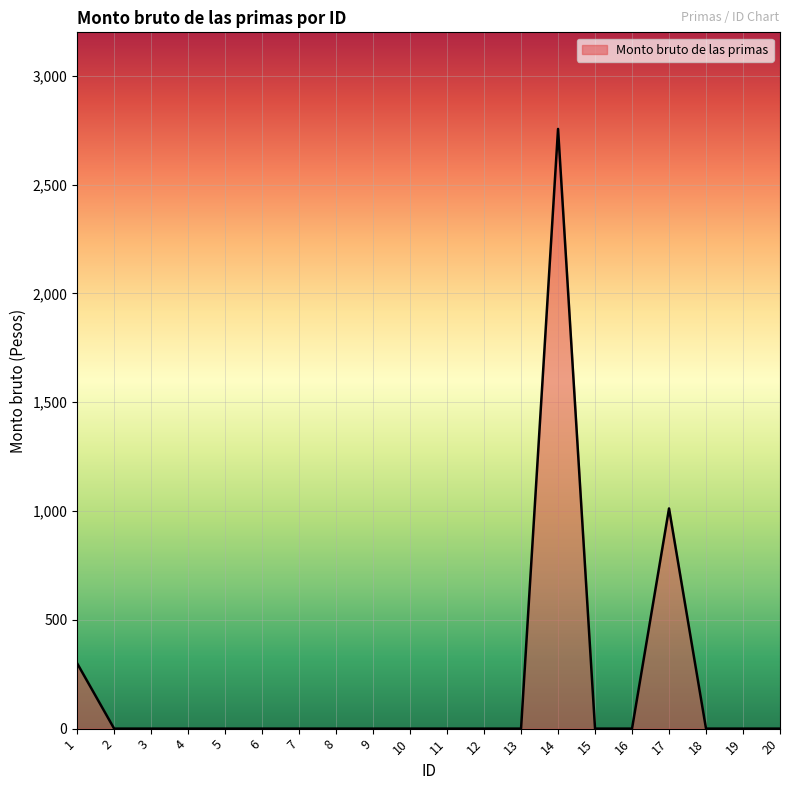

How many distinct data groups are displayed?

1